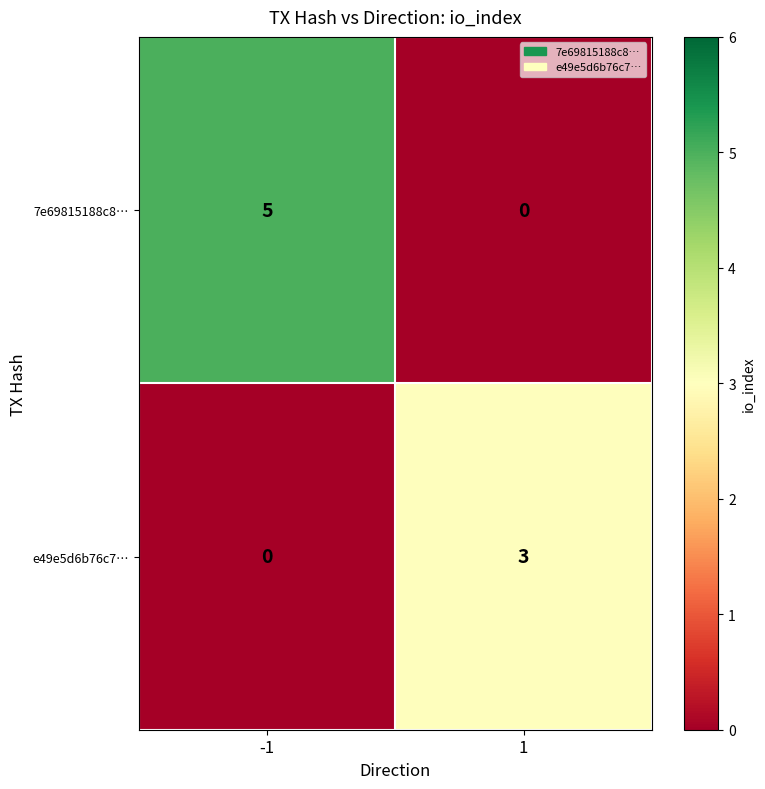

How many categories are shown in the chart?

2